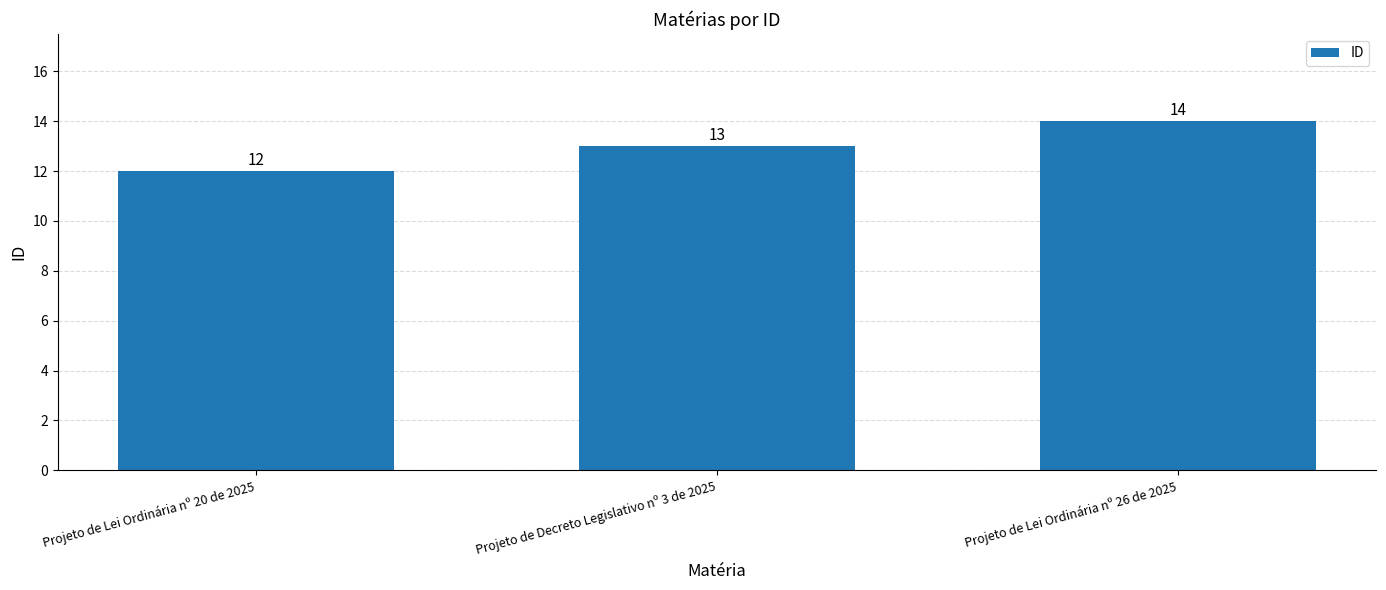

What position from the left is Projeto de Decreto Legislativo nº 3 de 2025?

2